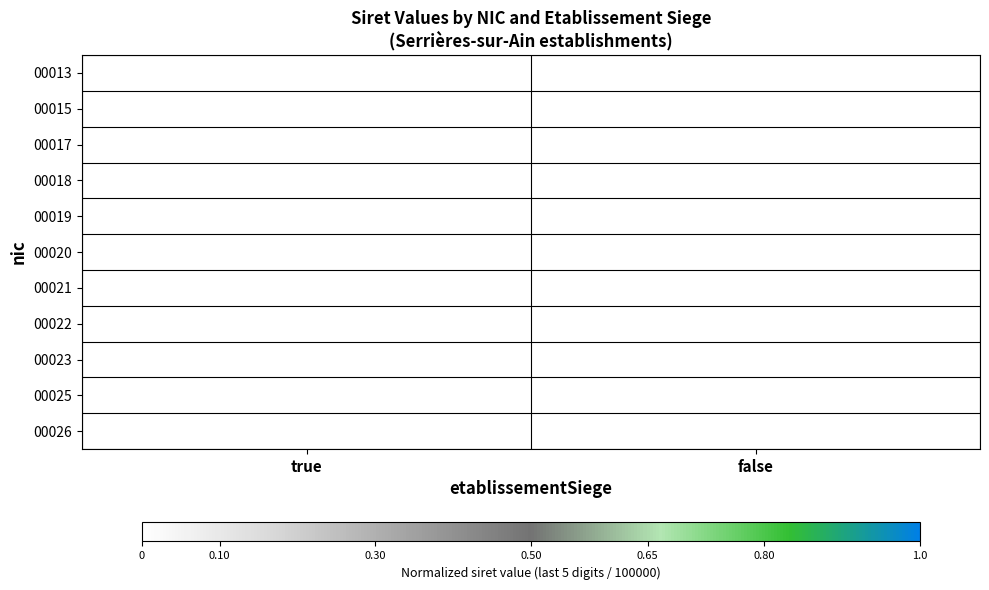

Between false and true, which is larger?

false